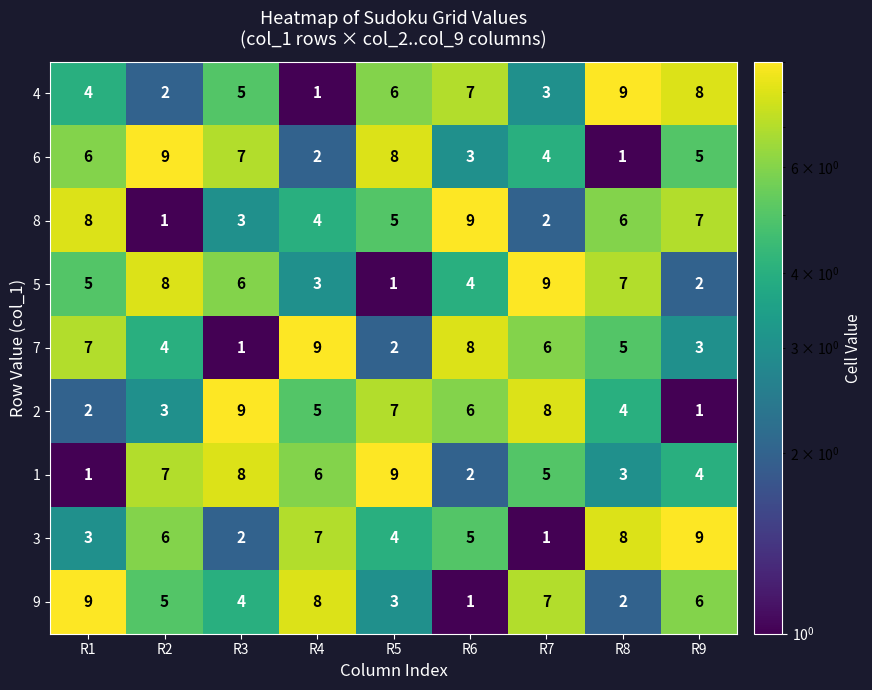

What is the spread (max minus min) of values at R1?

8